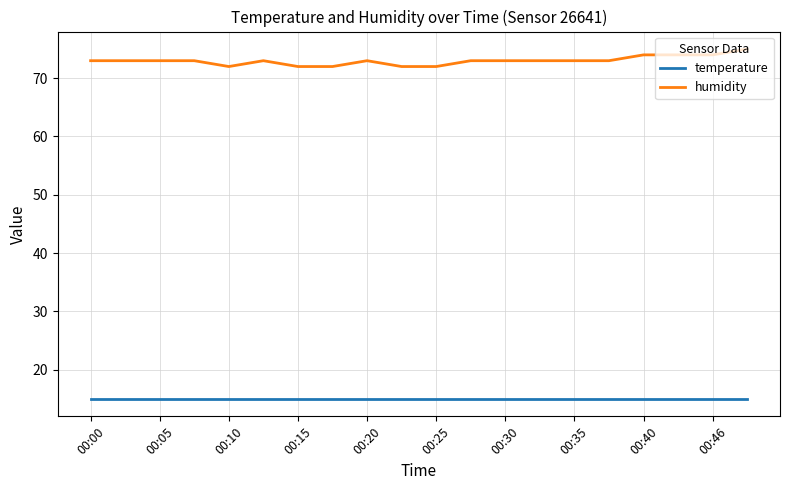

List the series in order of their overall mean, highest first.

humidity, temperature